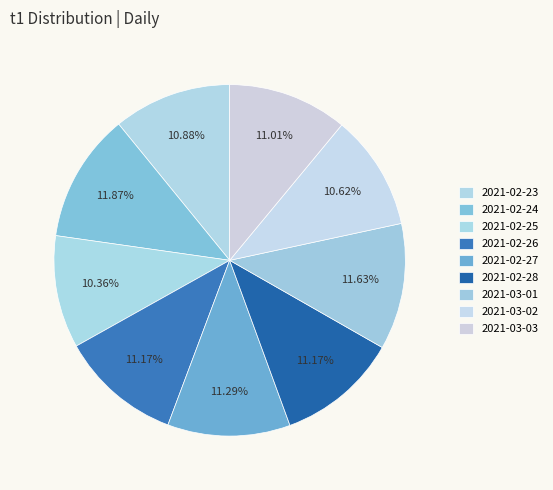

Is it true that 2021-02-25 is 10% of the pie?

True